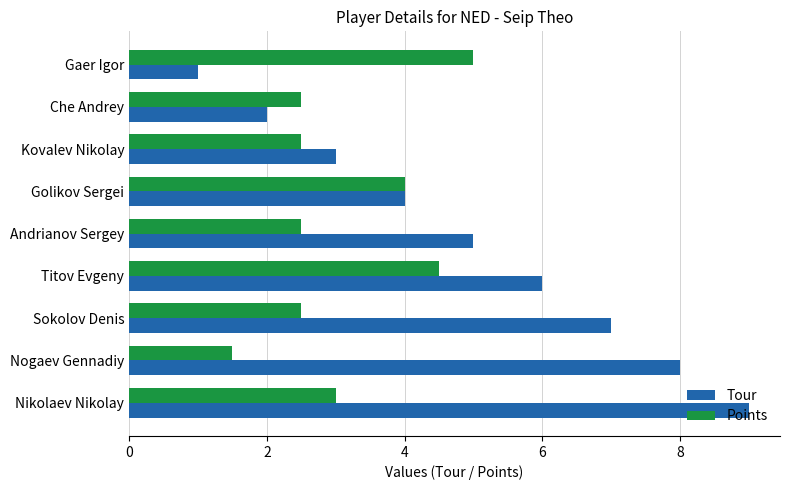

What is the minimum value for Points?

1.5